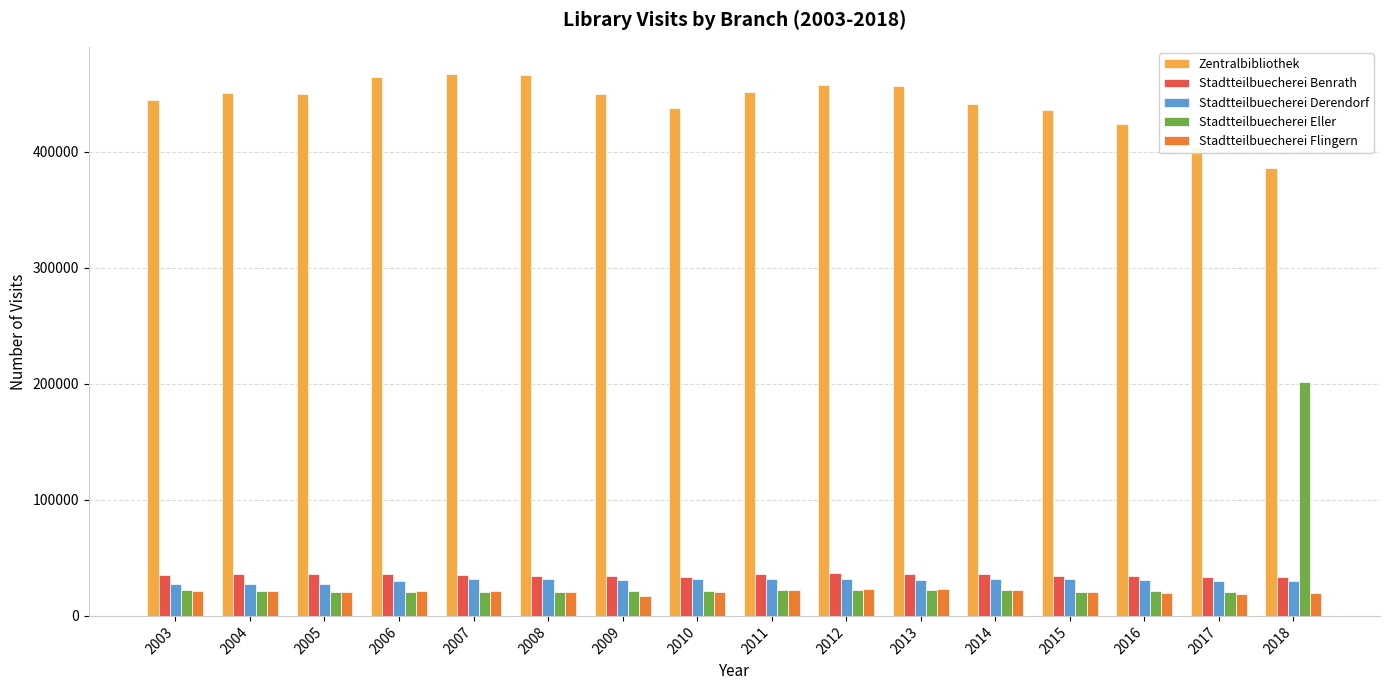

How many series are shown in this chart?

5